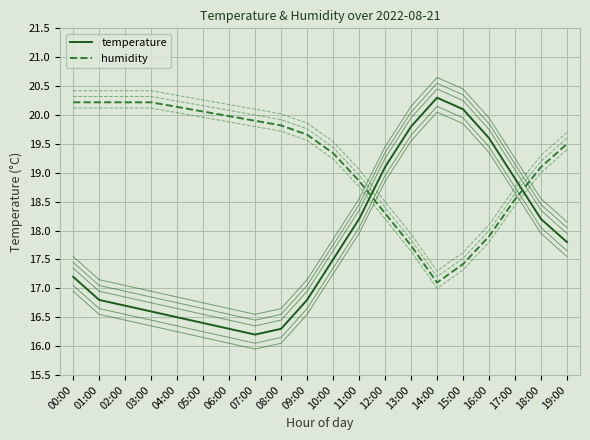

Where is temperature nearest to the value 18?

11:00